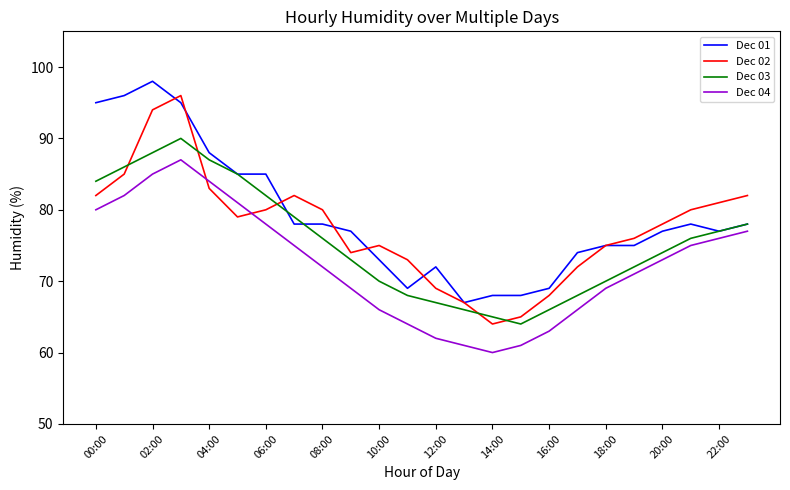

What are all the series names shown in the legend?

Dec 01, Dec 02, Dec 03, Dec 04